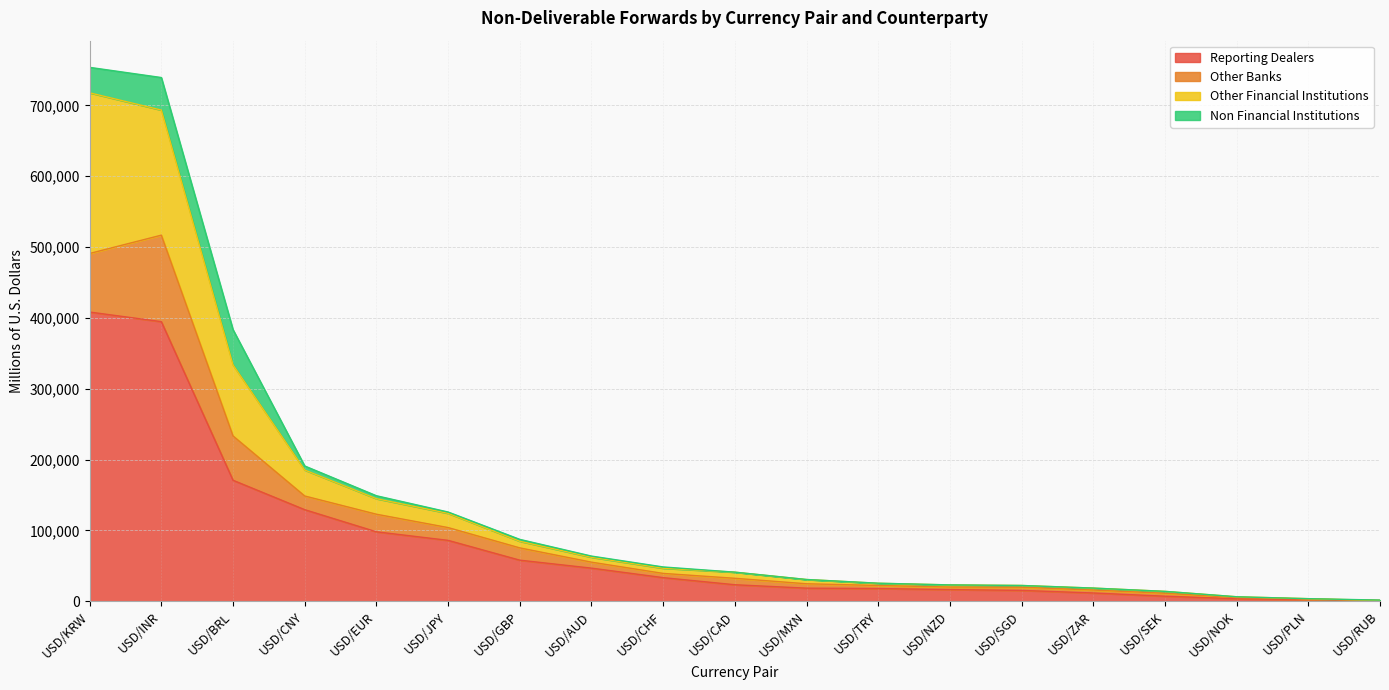

What is the label of the 8th point from the left?

USD/AUD